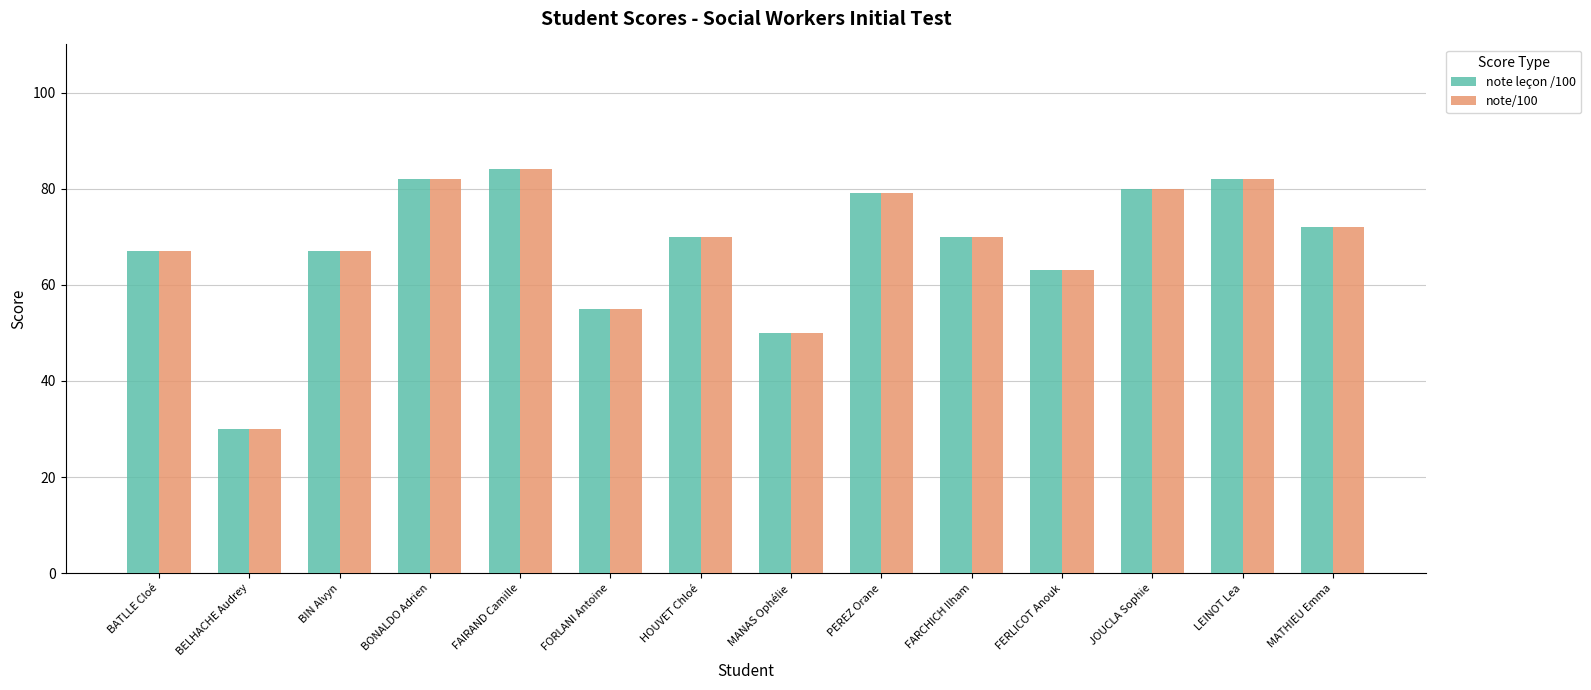

How many categories are shown in the chart?

14